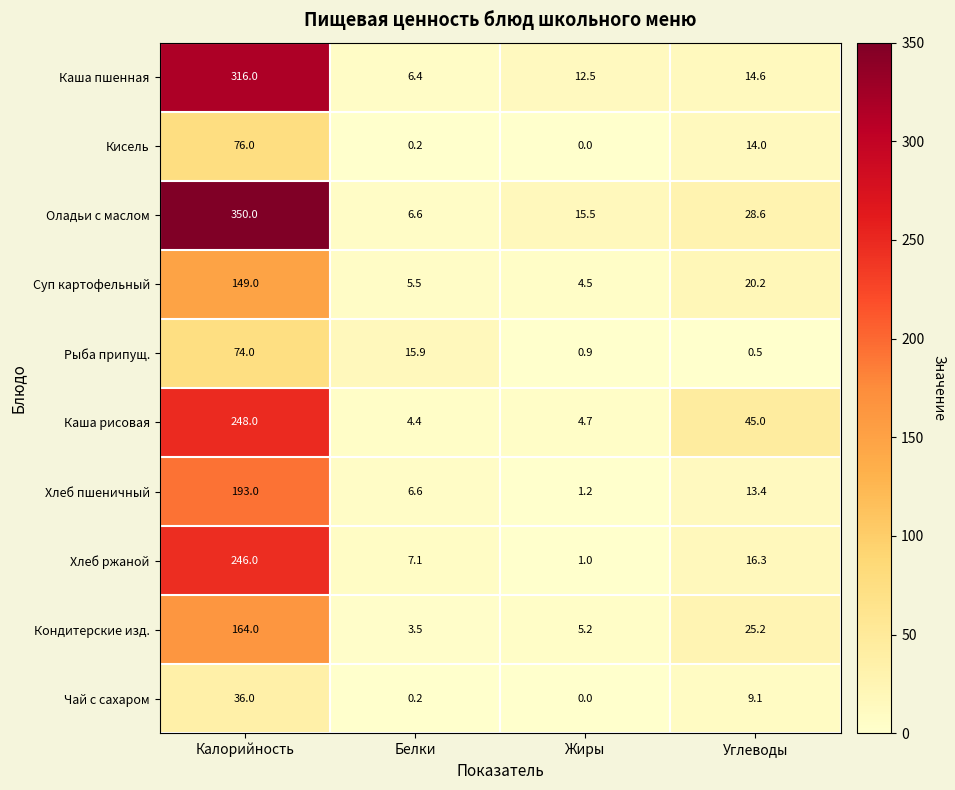

What is the difference between the maximum and minimum values in the Каша рисовая series?

243.6